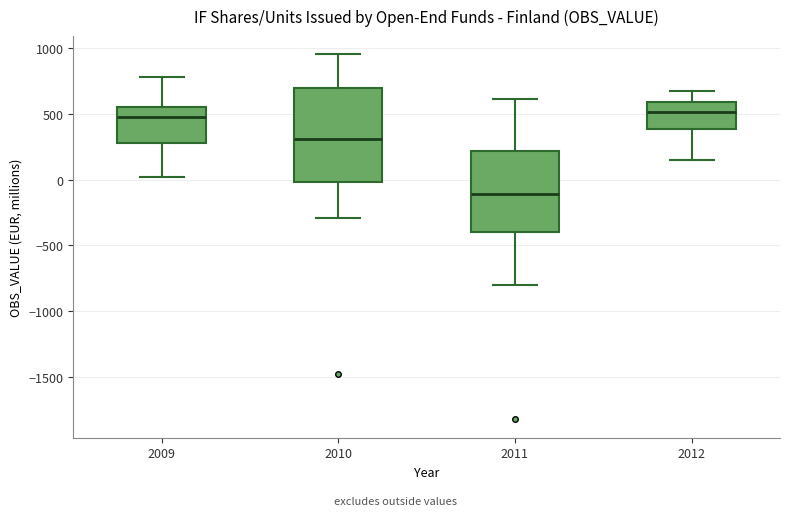

Reading left to right, read every box against the y-axis: the position of its median line, the range the box covers, and the ends of its whiskers. The values are not printed on the chart, so give them approximately, as read against the axis.

2009: median 450, box 300 to 550, whiskers 0 to 800
2010: median 300, box 0 to 700, whiskers -300 to 950
2011: median -100, box -400 to 200, whiskers -800 to 600
2012: median 500, box 400 to 600, whiskers 150 to 700